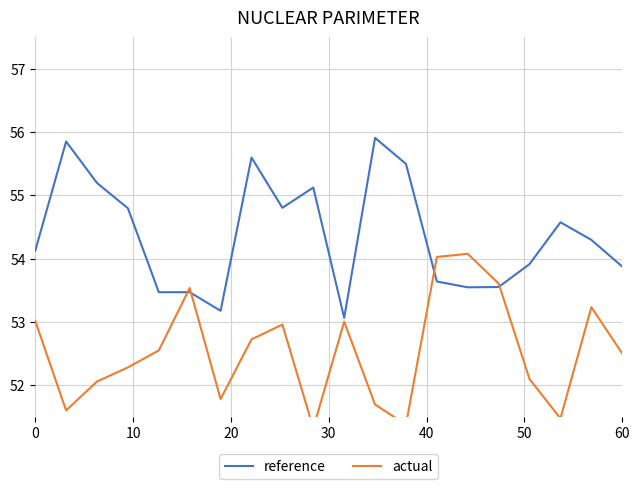

How many values in the reference series are below 54?

9